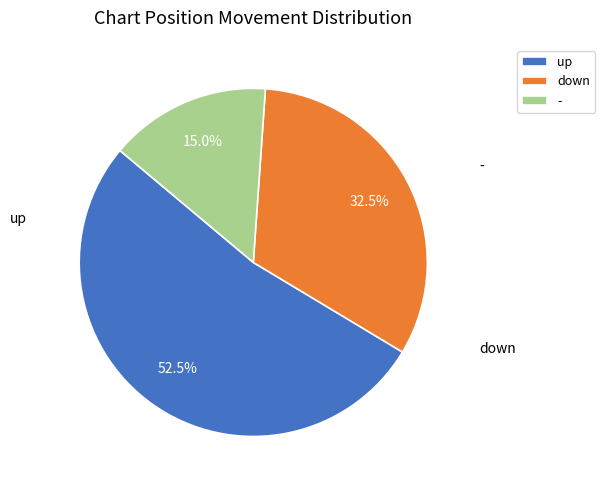

Rank the categories by value from lowest to highest.

-, down, up